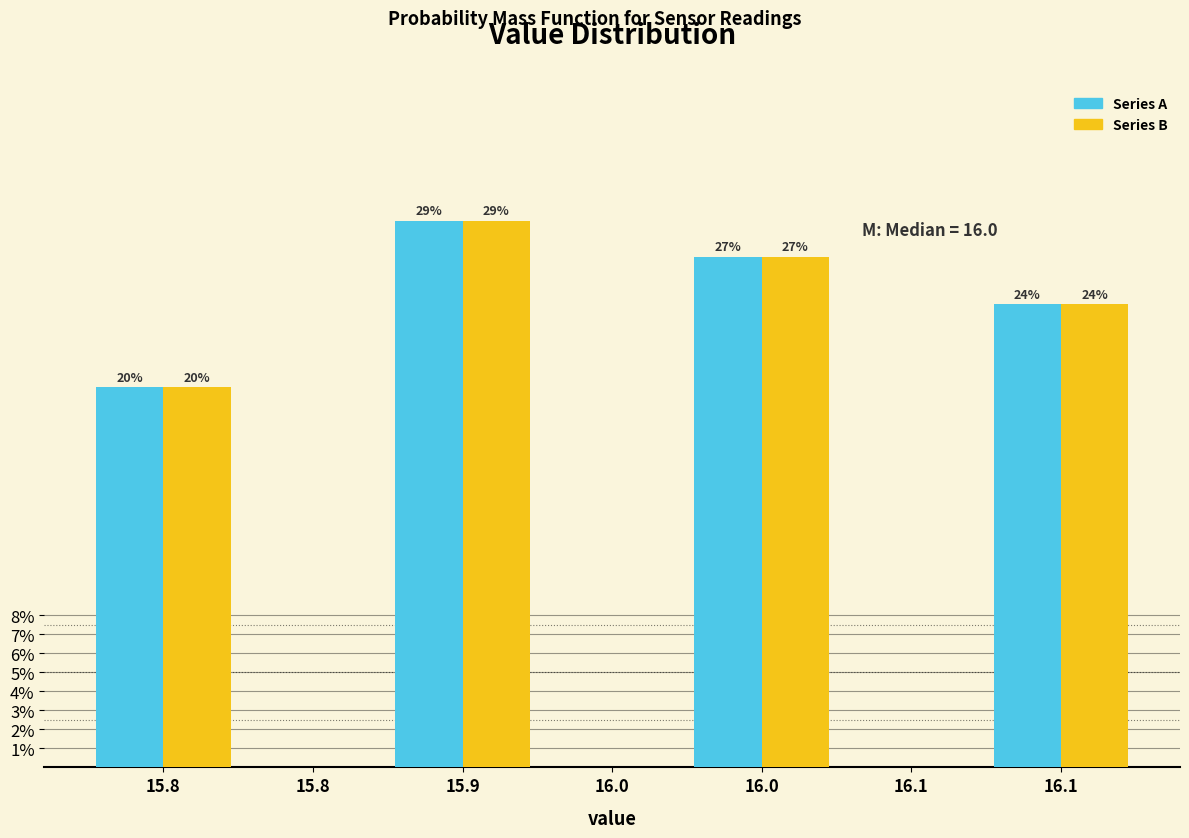

Are the bars grouped side by side (vs. stacked)?

Yes